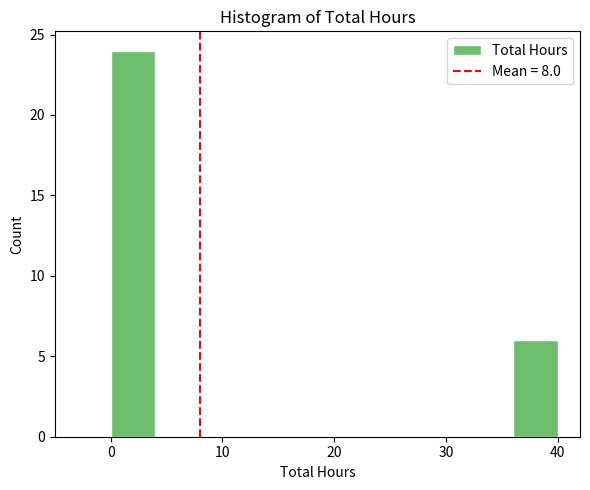

What is the height of the bar covering 36 to 40 on the x-axis? The values are not printed on the chart, so give them approximately, as read against the axis.

6